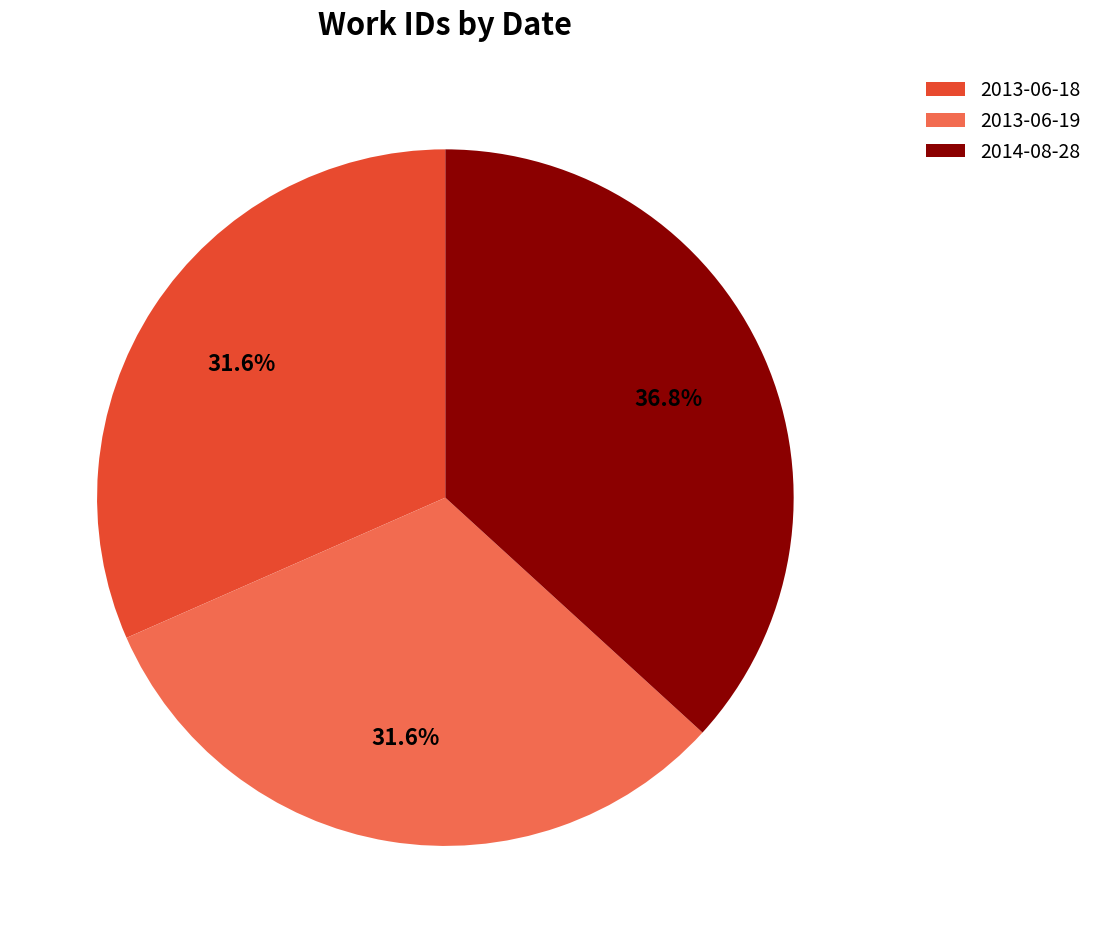

Does 2014-08-28 represent more than half of the total?

No